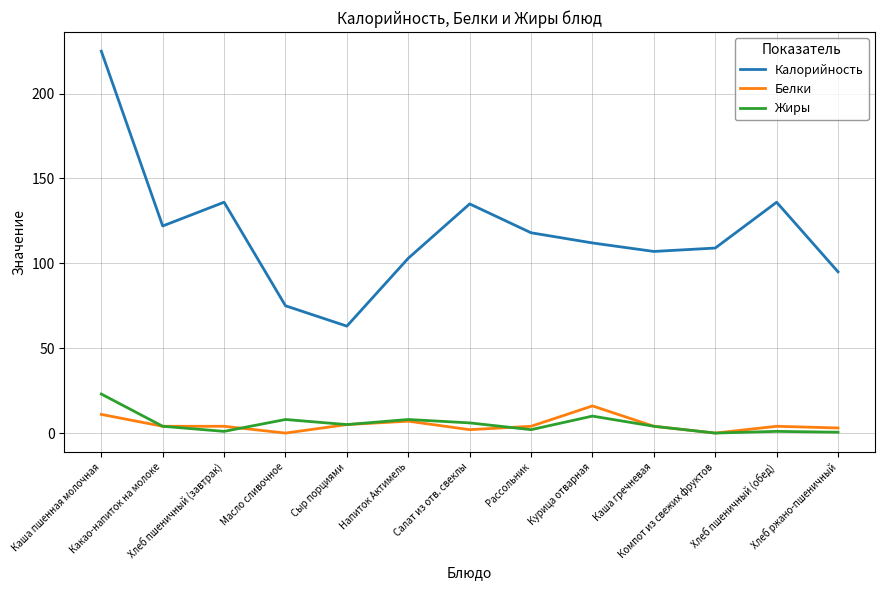

True or false: Жиры and Белки intersect in this chart.

True